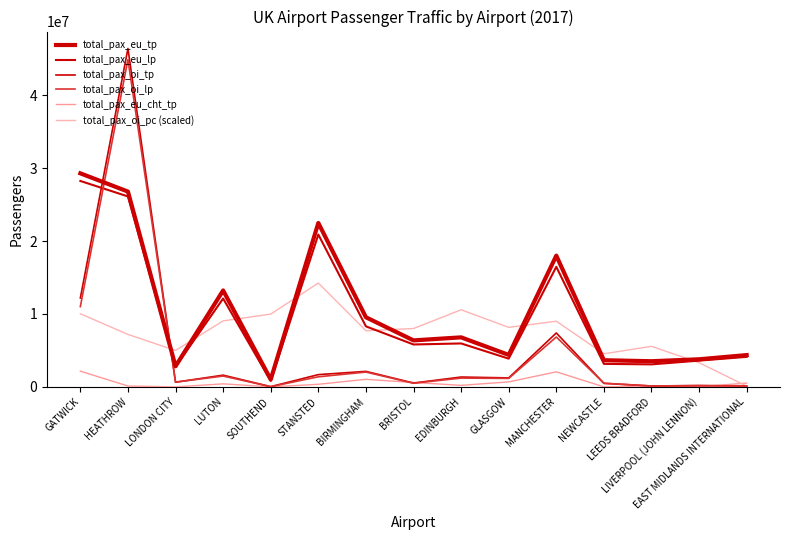

Does the chart display data point markers on the line(s)?

No